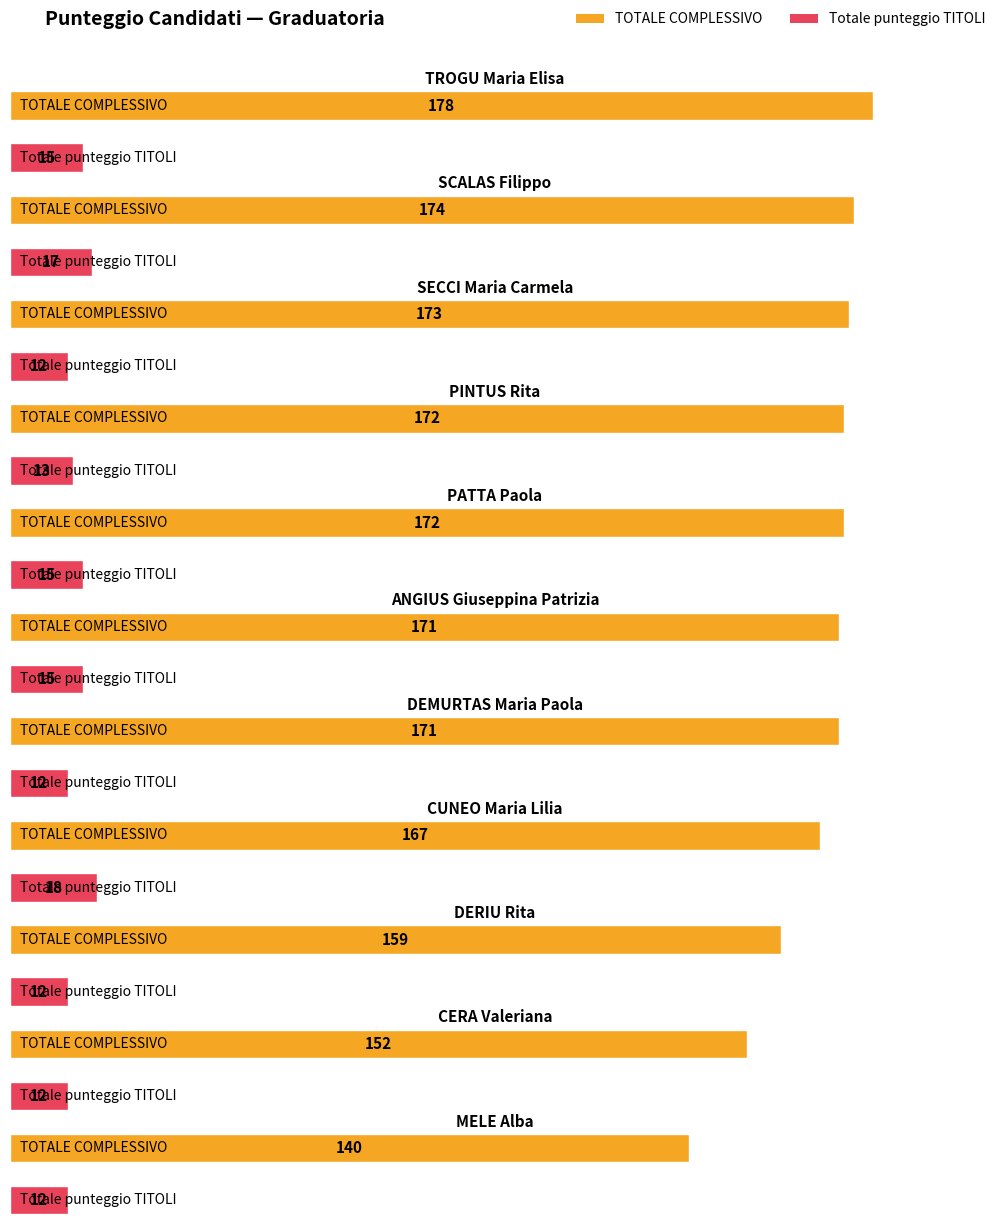

Reading left to right, extract all data points from this chart.

TOTALE COMPLESSIVO: TROGU Maria Elisa=178	SCALAS Filippo=174	SECCI Maria Carmela=173	PINTUS Rita=172	PATTA Paola=172	ANGIUS Giuseppina Patrizia=171	DEMURTAS Maria Paola=171	CUNEO Maria Lilia=167	DERIU Rita=159	CERA Valeriana=152	MELE Alba=140
Totale punteggio TITOLI: TROGU Maria Elisa=15	SCALAS Filippo=17	SECCI Maria Carmela=12	PINTUS Rita=13	PATTA Paola=15	ANGIUS Giuseppina Patrizia=15	DEMURTAS Maria Paola=12	CUNEO Maria Lilia=18	DERIU Rita=12	CERA Valeriana=12	MELE Alba=12